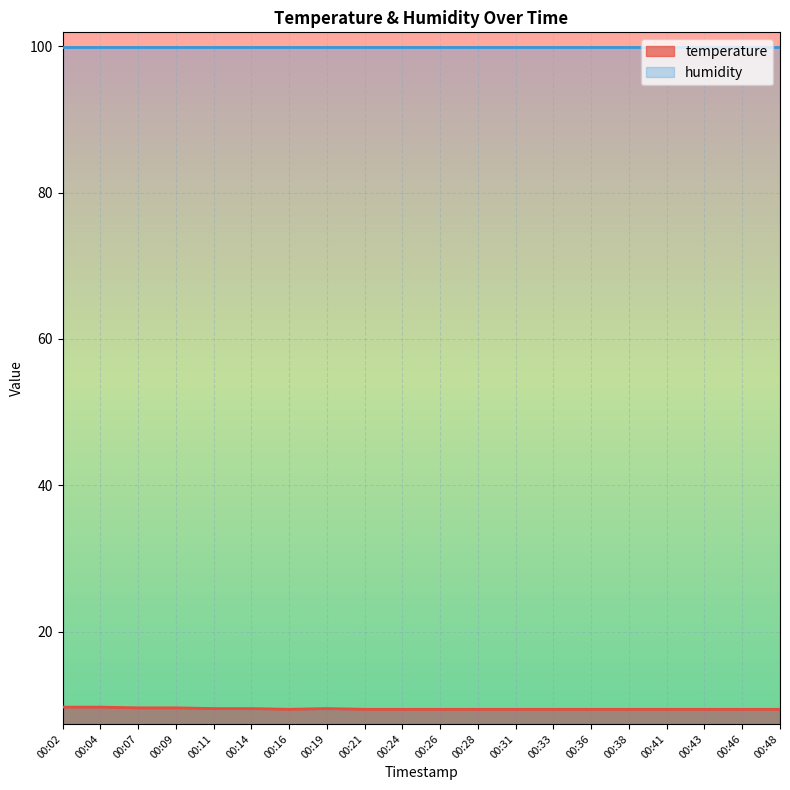

True or false: the data shows 9.5 at 00:14.

True